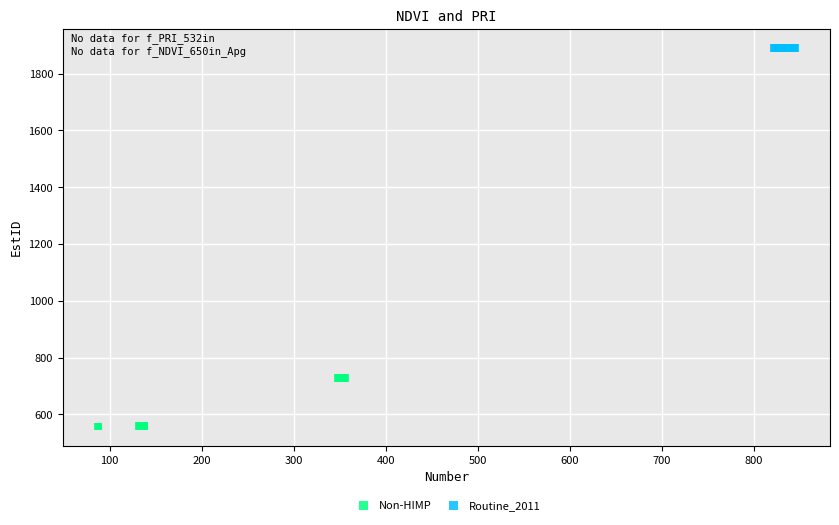

Which series contains the lowest Y value?

Non-HIMP